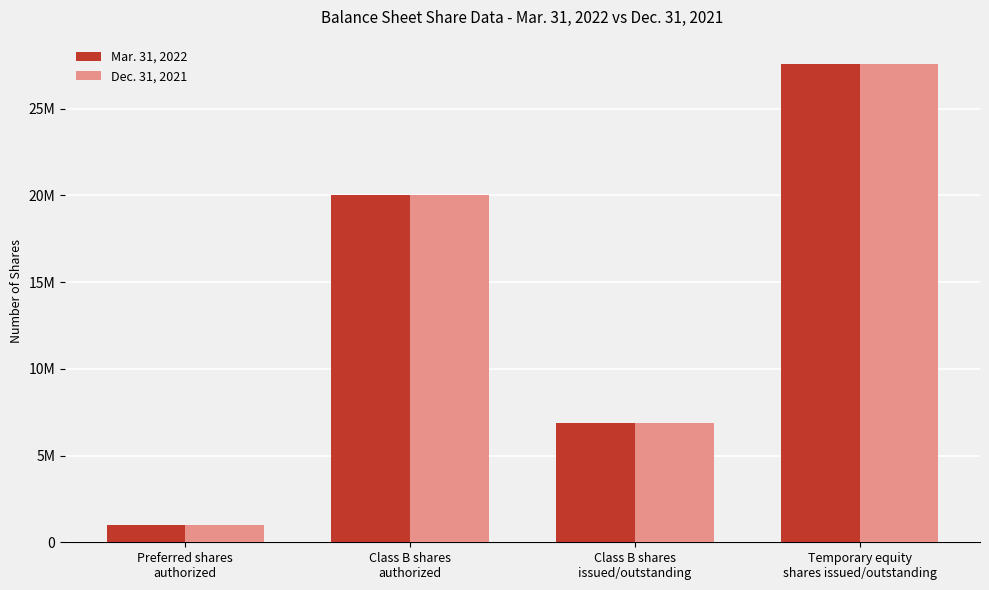

Are the bars grouped side by side (vs. stacked)?

Yes